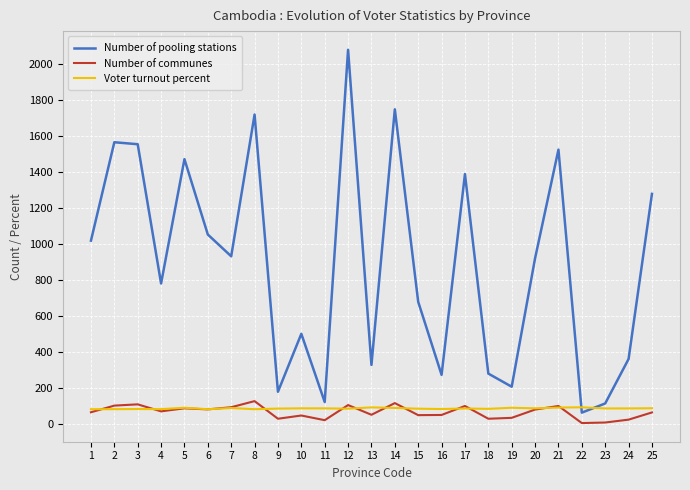

What is the minimum value for Number of pooling stations?

63.0